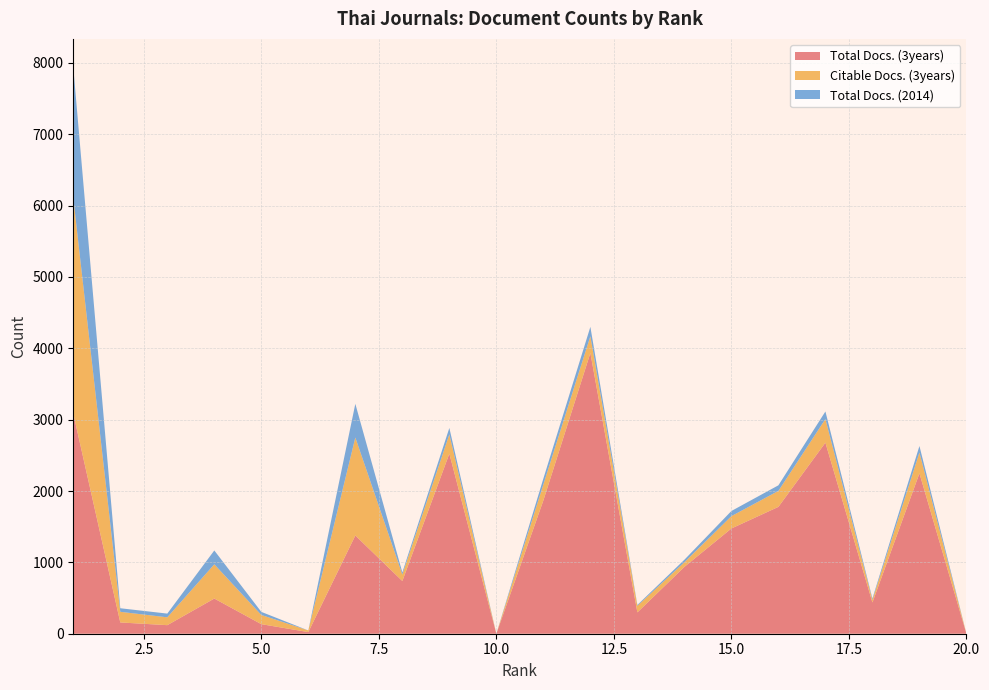

Reading right to left, transcribe all the data shown in this chart.

Total Docs. (3years): 20=0	19=2248	18=438	17=2678	16=1778	15=1475	14=937	13=299	12=3935	11=1868	10=0	9=2524	8=739	7=1377	6=23	5=134	4=493	3=120	2=158	1=3087
Citable Docs. (3years): 20=0	19=292	18=37	17=331	16=224	15=173	14=65	13=92	12=235	11=225	10=0	9=270	8=91	7=1373	6=23	5=129	4=480	3=110	2=149	1=3022
Total Docs. (2014): 20=0	19=91	18=18	17=106	16=78	15=72	14=35	13=12	12=131	11=81	10=0	9=90	8=29	7=472	6=0	5=43	4=194	3=52	2=50	1=1831